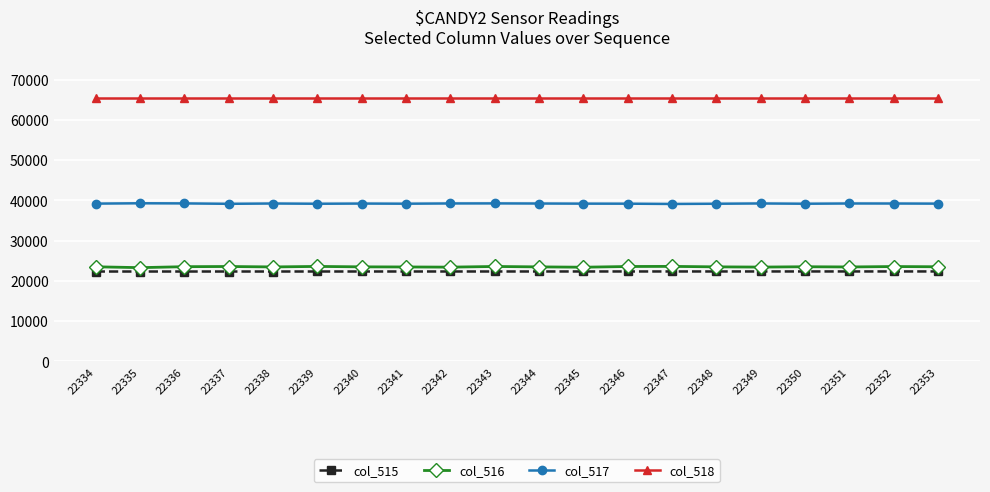

At 22351, list the series in order from largest to smallest.

col_518, col_517, col_516, col_515